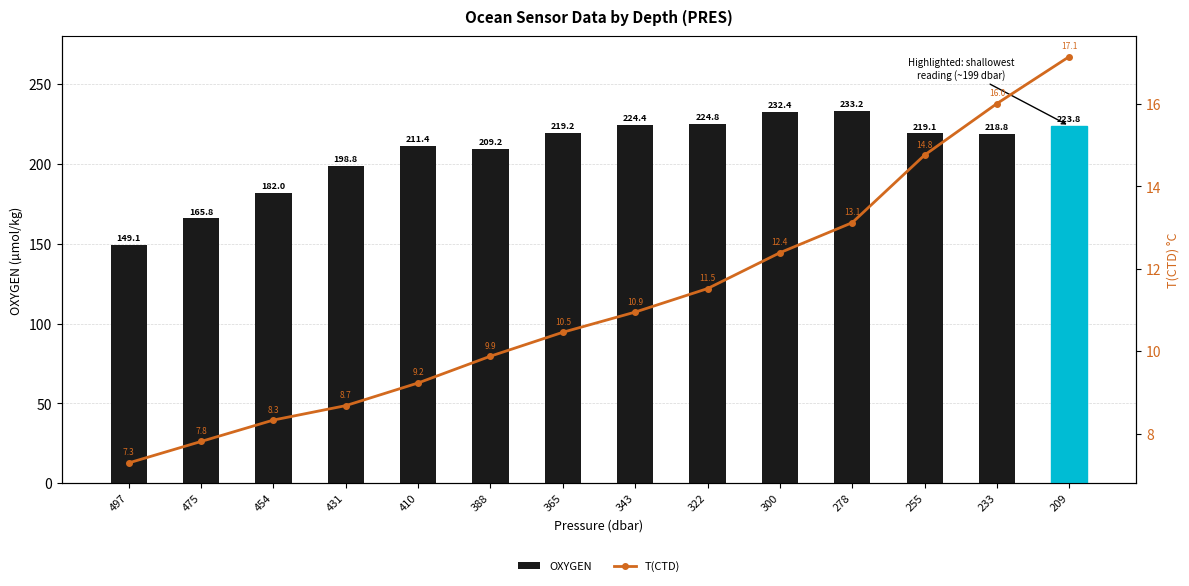

At which label does T(CTD) first exceed 10?

365